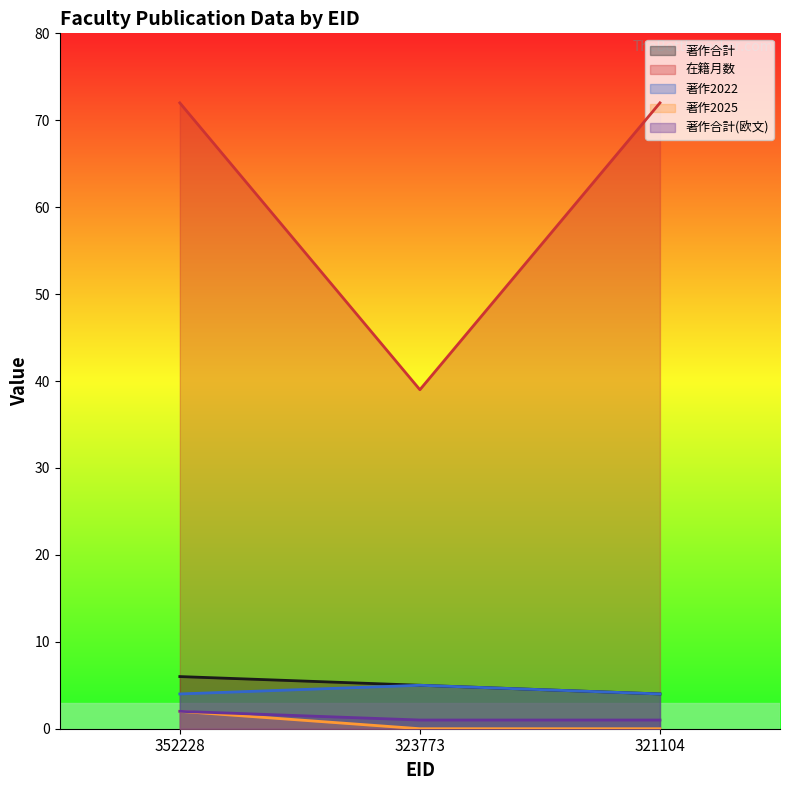

At which label is 著作合計 closest to 5?

323773